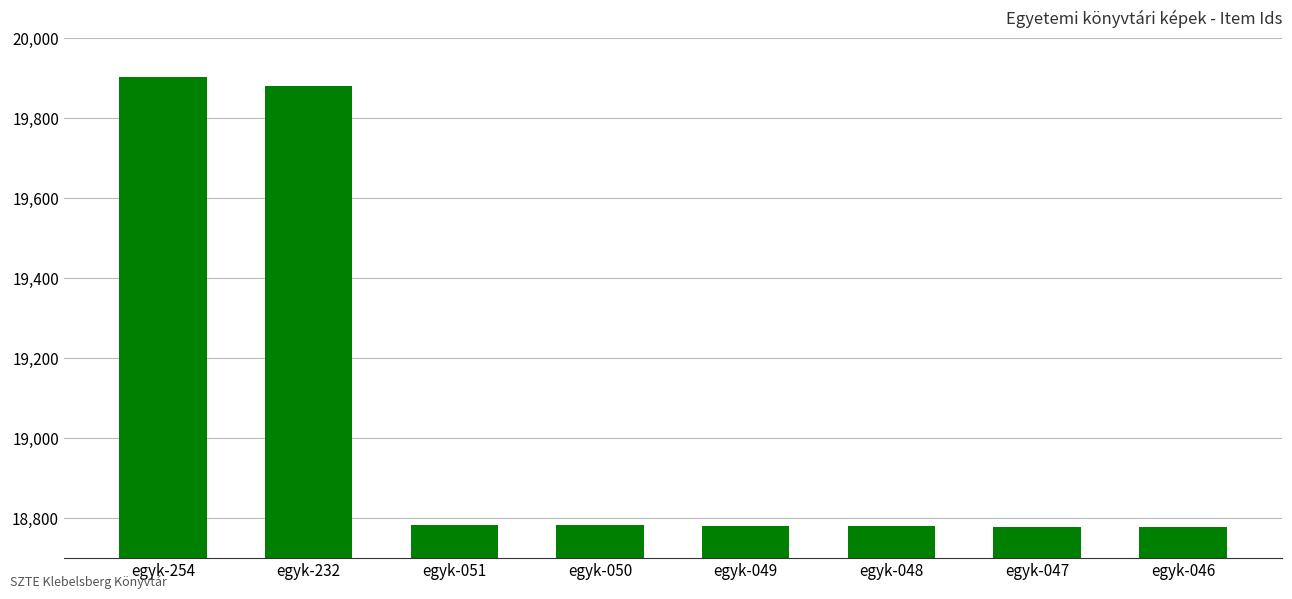

What is the sum of the values at egyk-048 and egyk-050?

37562